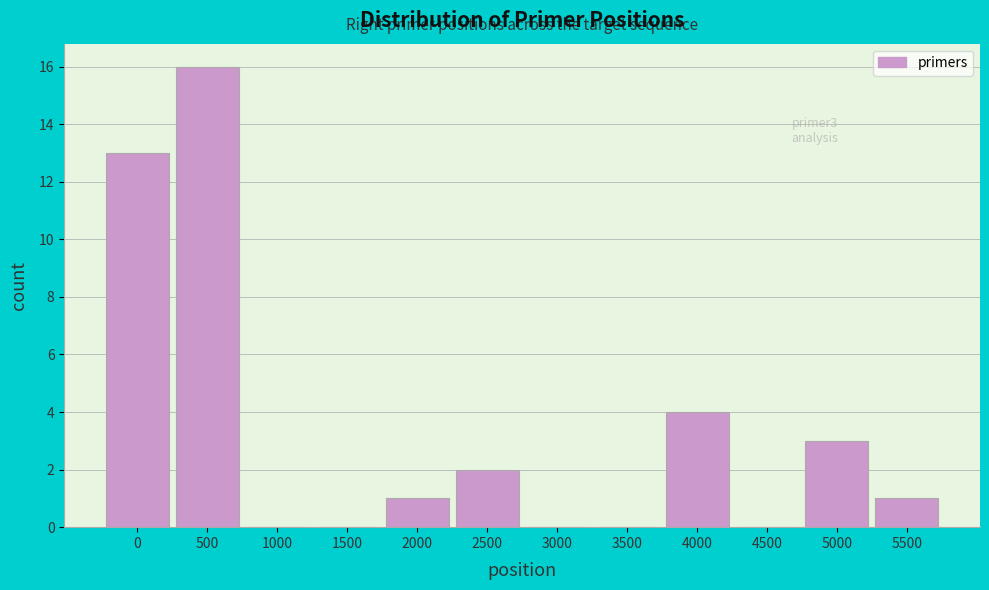

Reading left to right, what are all the values shown in this chart?

0=13	500=16	1000=0	1500=0	2000=1	2500=2	3000=0	3500=0	4000=4	4500=0	5000=3	5500=1